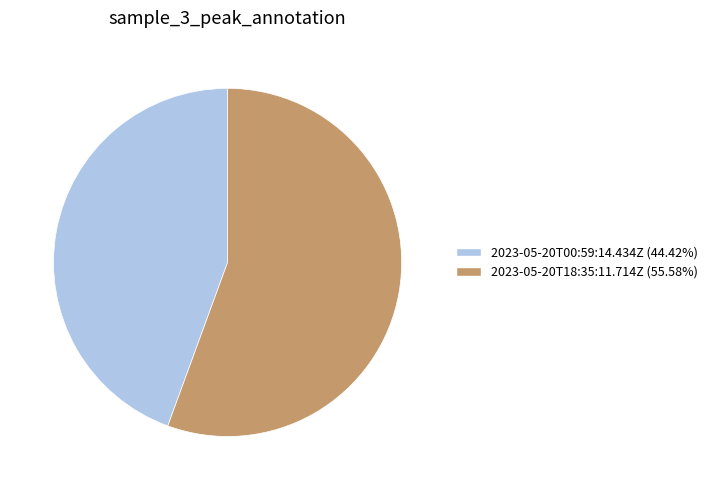

The 2023-05-20T00:59:14.434Z slice represents 56% of the pie. True or false?

False